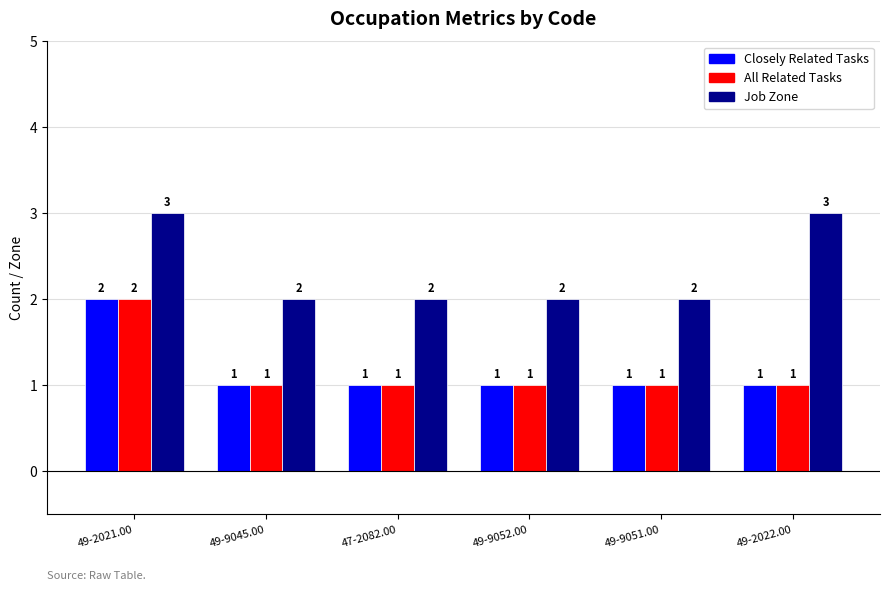

Which series changed the most between 47-2082.00 and 49-2022.00?

Job Zone